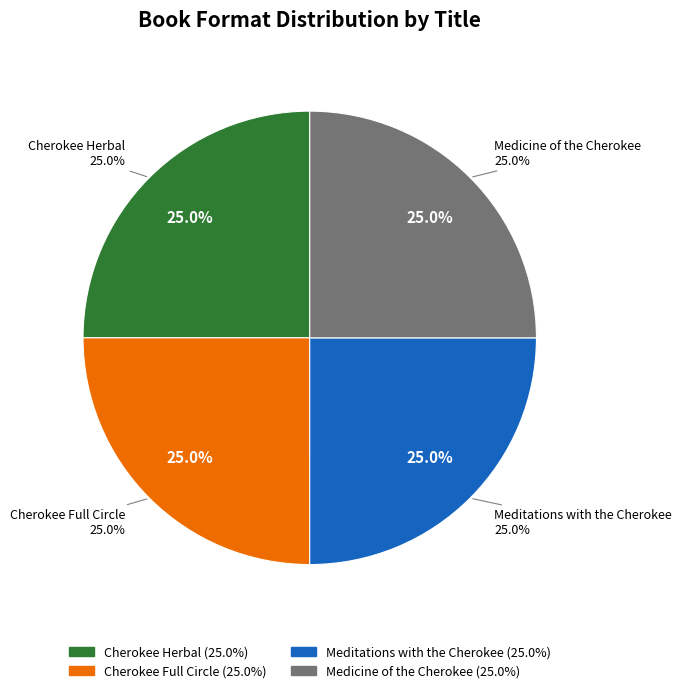

How many slices are in this pie chart?

4